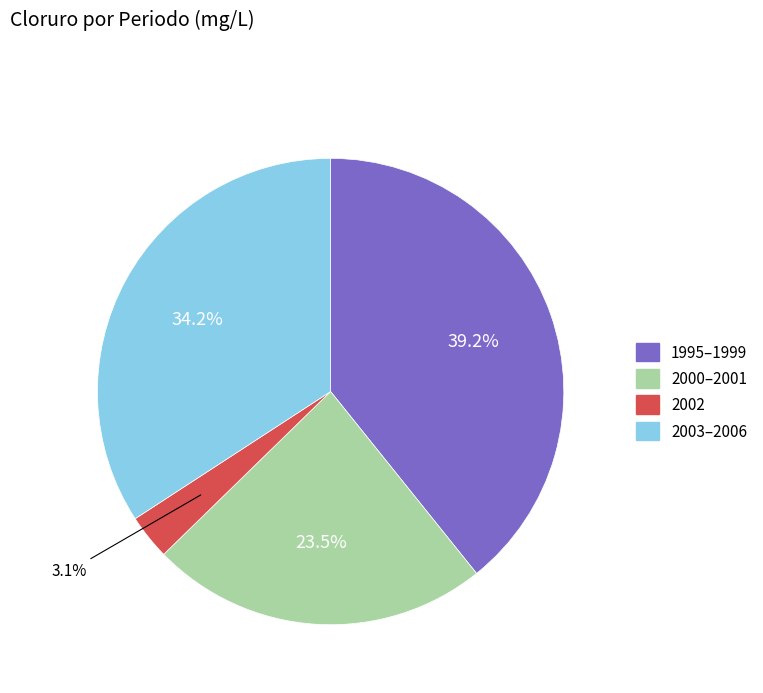

Is there any slice that represents more than half of the pie?

No